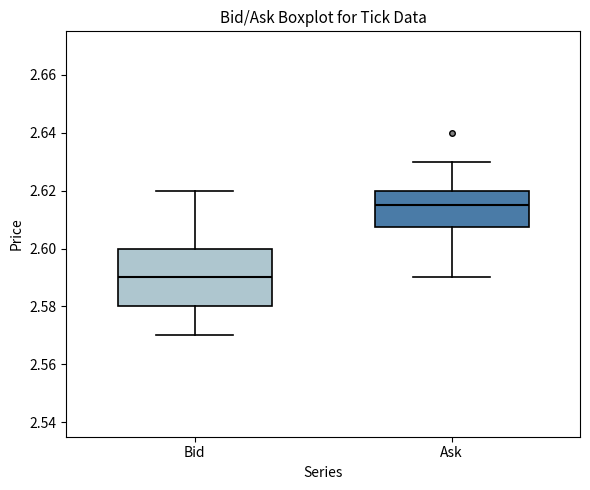

Reading left to right, read every box against the y-axis: the position of its median line, the range the box covers, and the ends of its whiskers. The values are not printed on the chart, so give them approximately, as read against the axis.

Bid: median 2.590, box 2.580 to 2.600, whiskers 2.570 to 2.620
Ask: median 2.616, box 2.608 to 2.620, whiskers 2.590 to 2.630